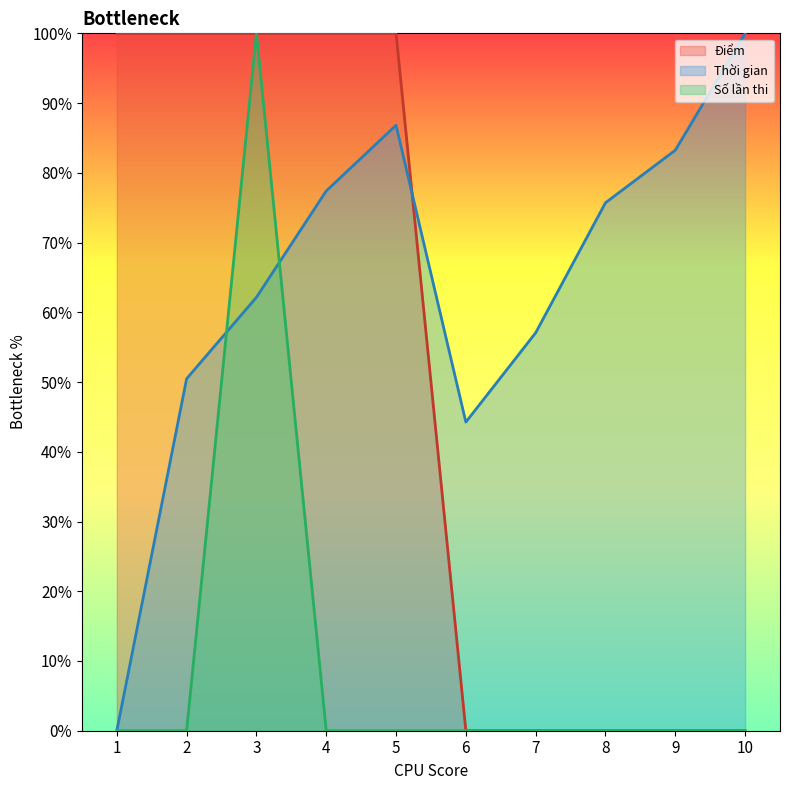

Reading left to right, extract all data points from this chart.

Điểm: 100.0	100.0	100.0	100.0	100.0	0.0	0.0	0.0	0.0	0.0
Thời gian: 0.0	50.5	62.1	77.4	86.8	44.3	57.1	75.7	83.2	100.0
Số lần thi: 0.0	0.0	100.0	0.0	0.0	0.0	0.0	0.0	0.0	0.0